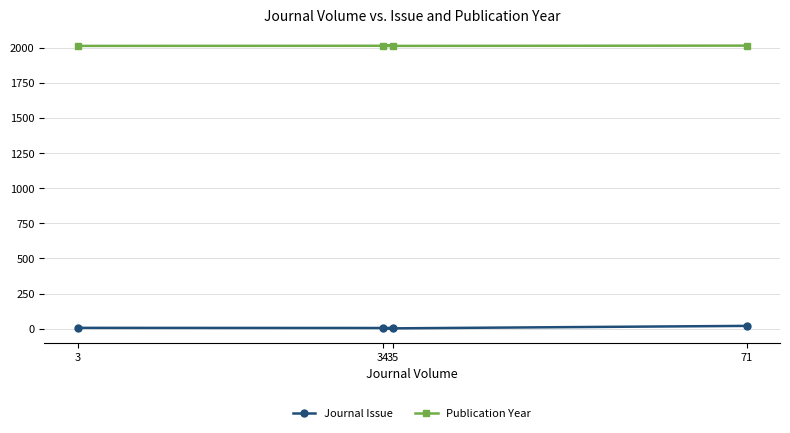

What is the difference between the maximum and second lowest values in the Publication Year series?

2